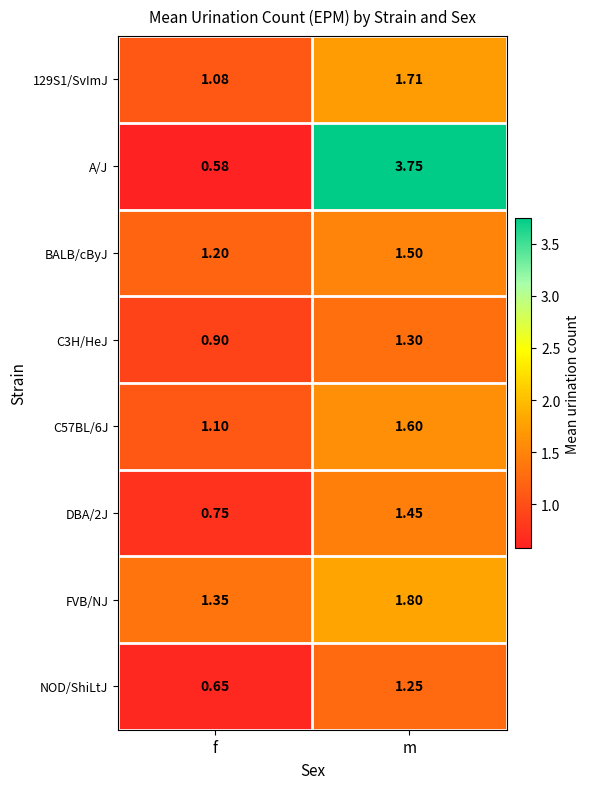

What is the total value across all series at f?

7.6